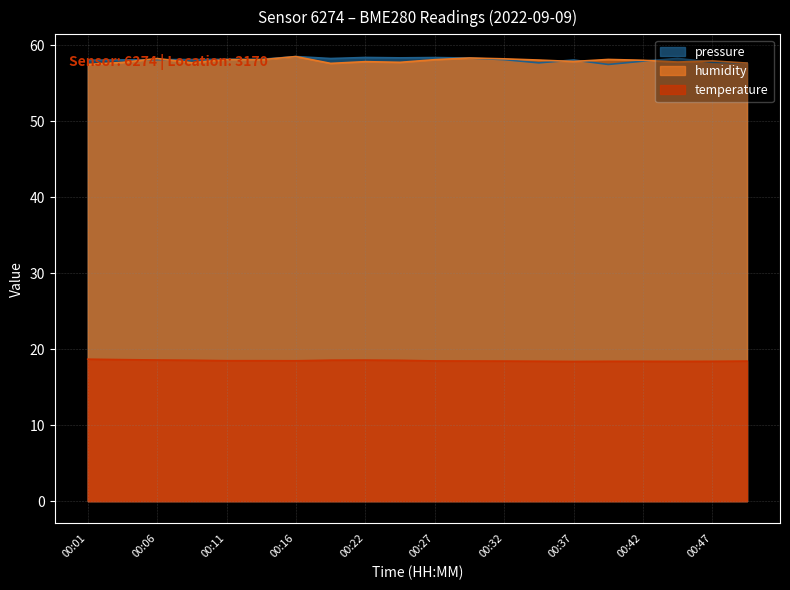

At which category does pressure_norm reach its first local peak?

00:16